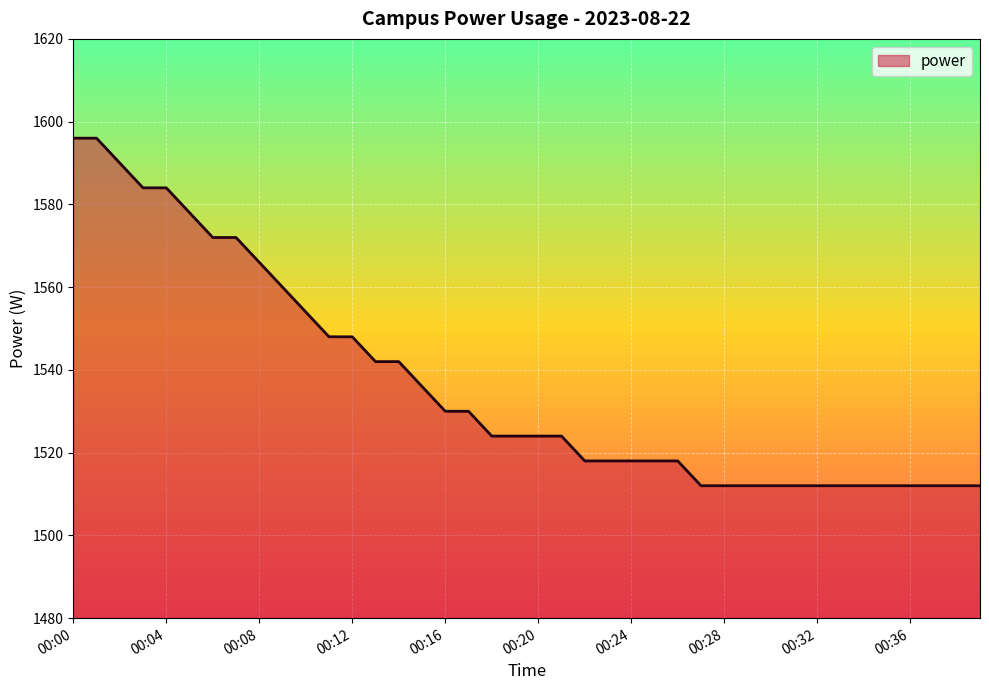

What is the smallest value displayed?

1512